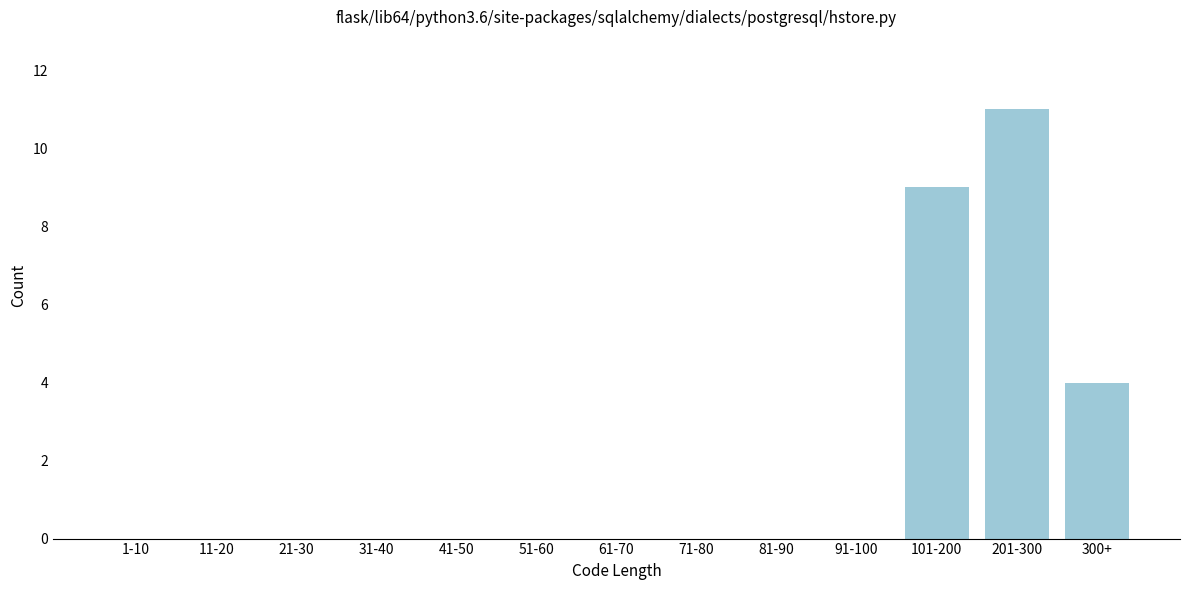

Reading left to right, what are all the values shown in this chart?

1-10=0	11-20=0	21-30=0	31-40=0	41-50=0	51-60=0	61-70=0	71-80=0	81-90=0	91-100=0	101-200=9	201-300=11	300+=4